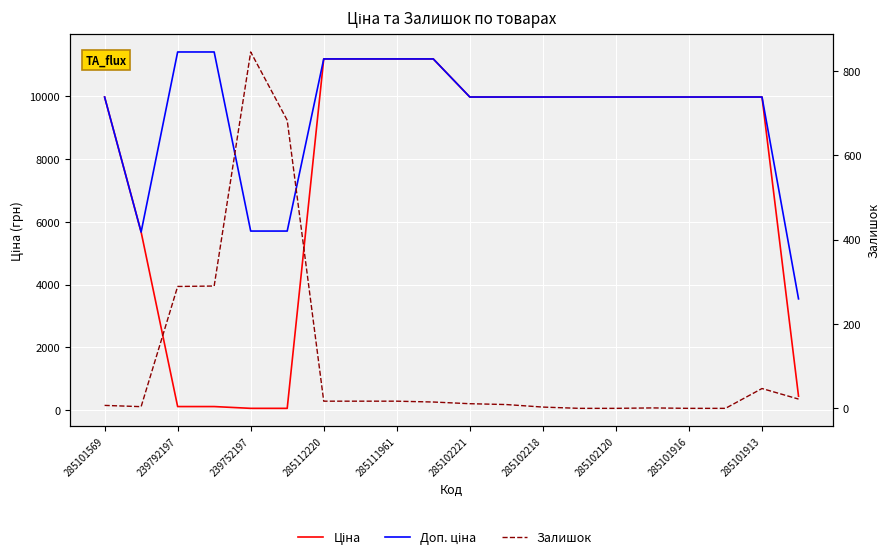

How many positive values does the Залишок series have?

16